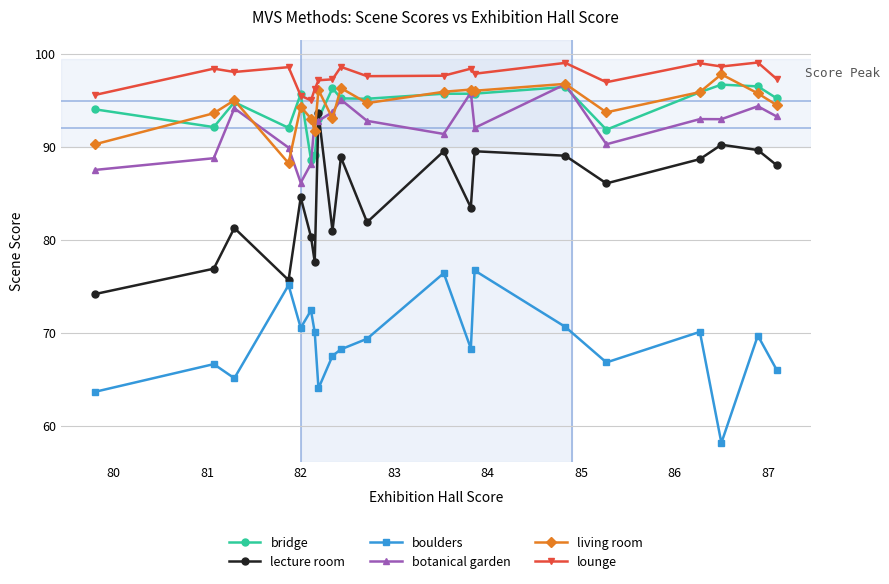

True or false: living room has more than 2 points higher than both neighbors.

True